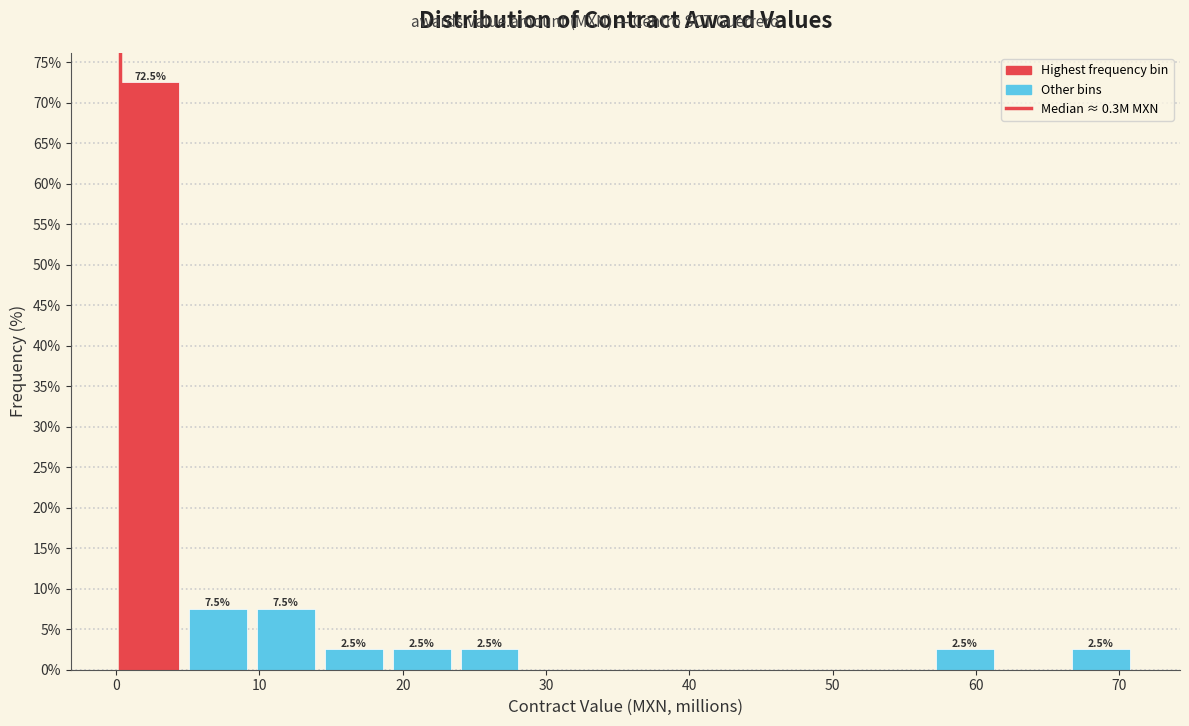

Over which range of the x-axis is the bar tallest?

0 to 5